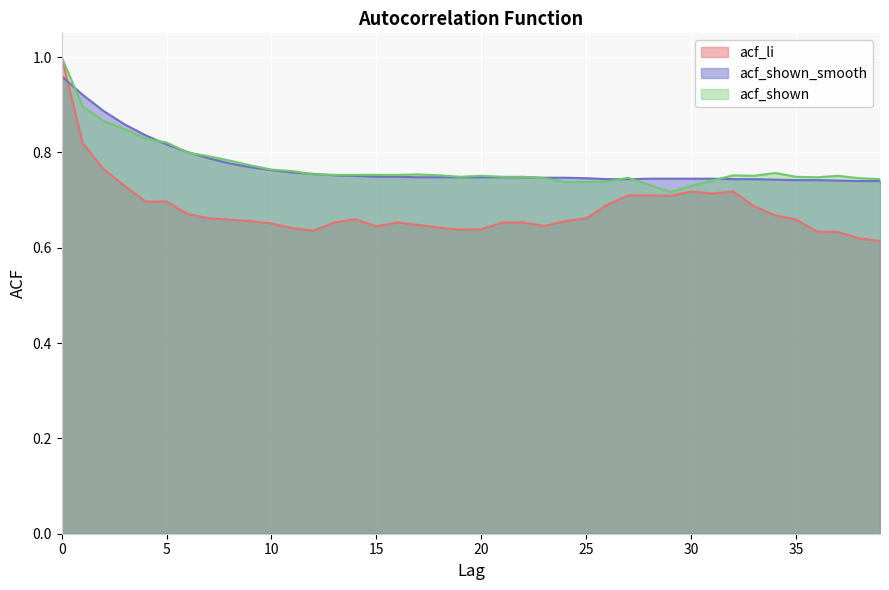

Which series has the largest total across all categories?

acf_shown